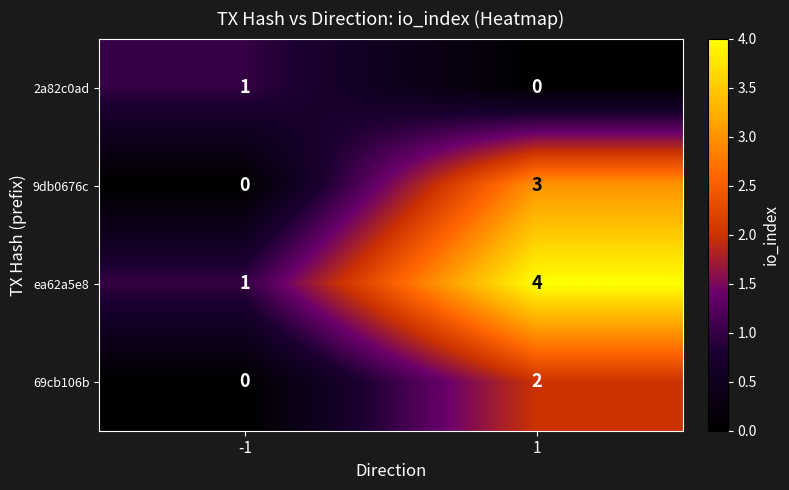

At how many categories does at least one series exceed 0?

2